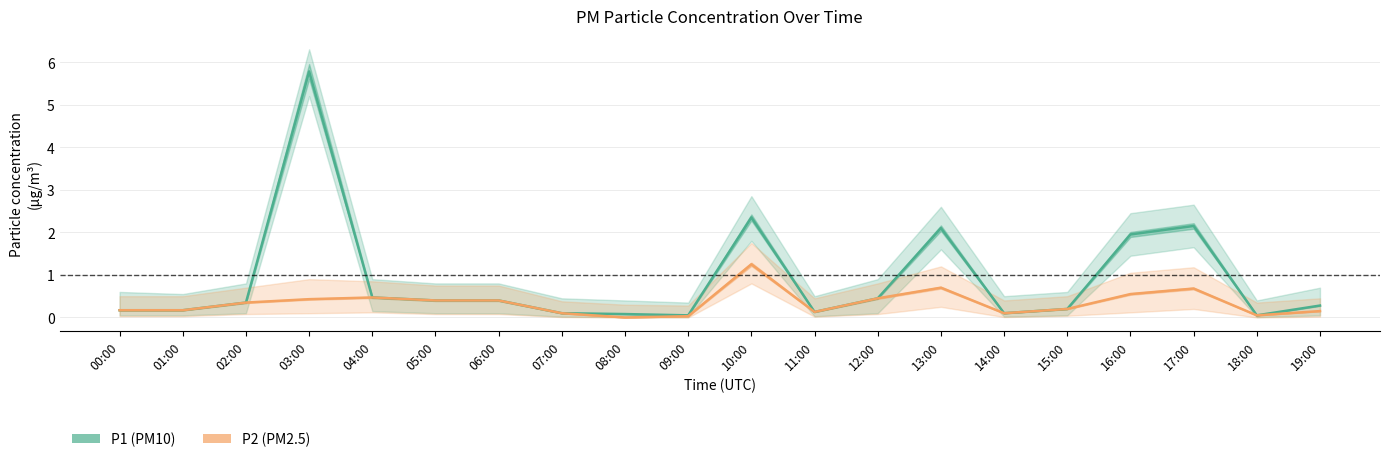

Where is P2 (PM2.5) nearest to the value 0?

08:00